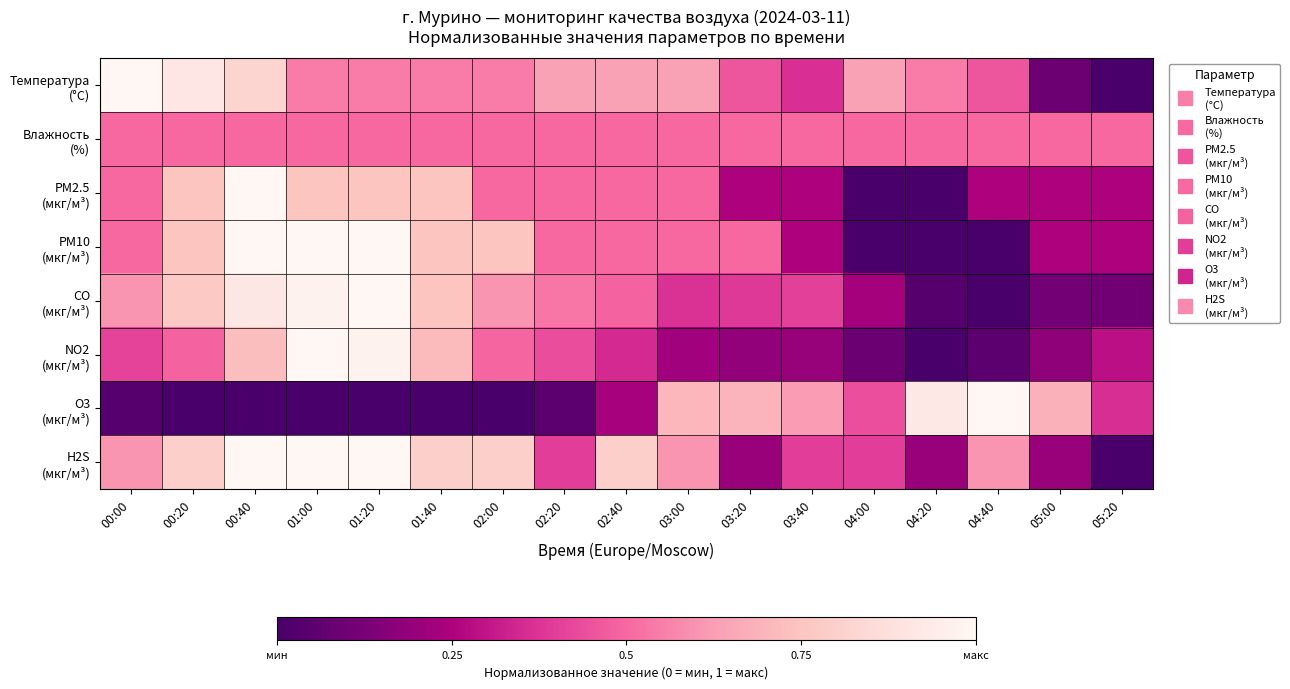

At 04:00, list the series in order from smallest to largest.

PM2.5 (мкг/м³), PM10 (мкг/м³), NO2 (мкг/м³), CO (мкг/м³), H2S (мкг/м³), O3 (мкг/м³), Влажность (%), Температура (°C)